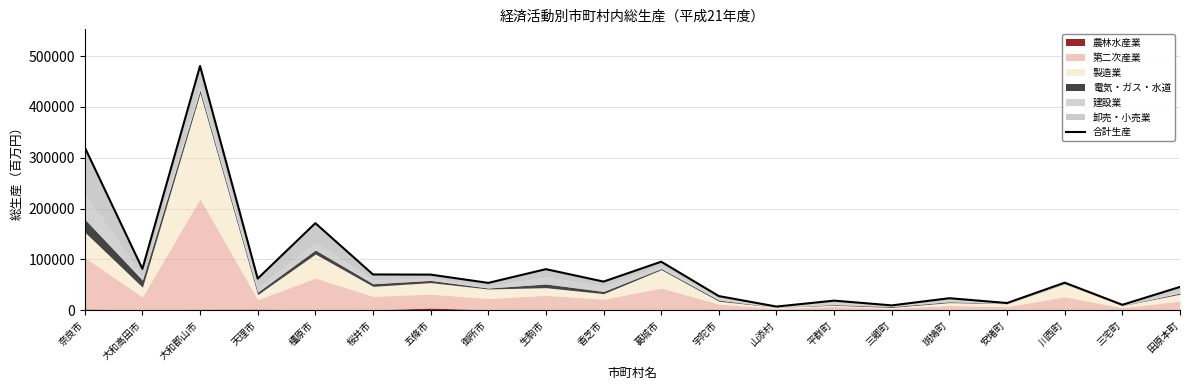

What is the minimum value shown in the chart?

7108